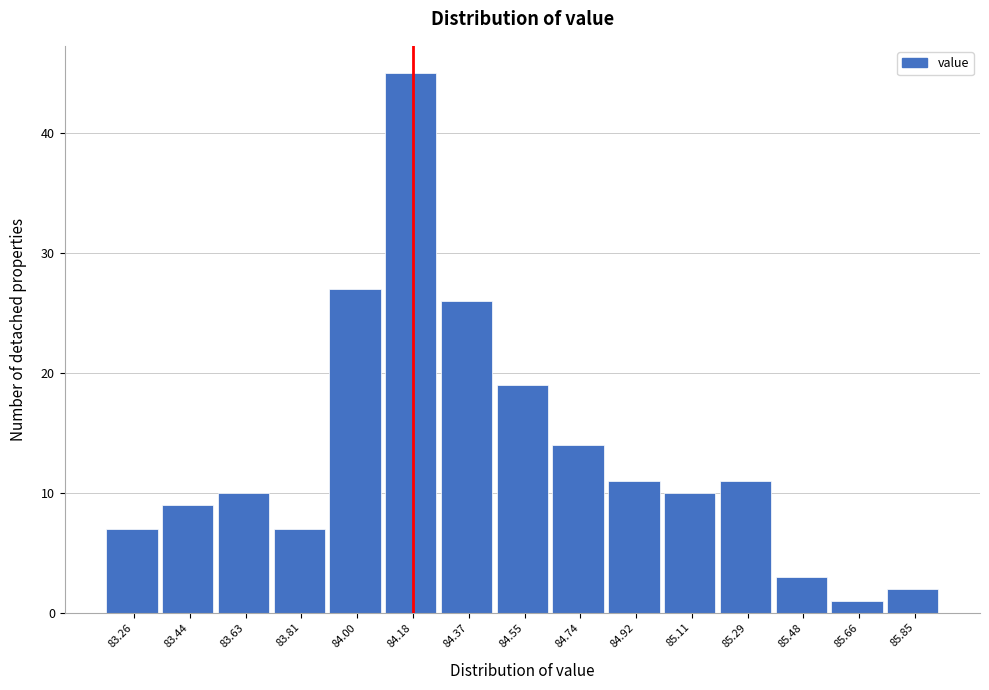

Reading left to right, list all the values displayed in this chart.

7	9	10	7	27	45	26	19	14	11	10	11	3	1	2